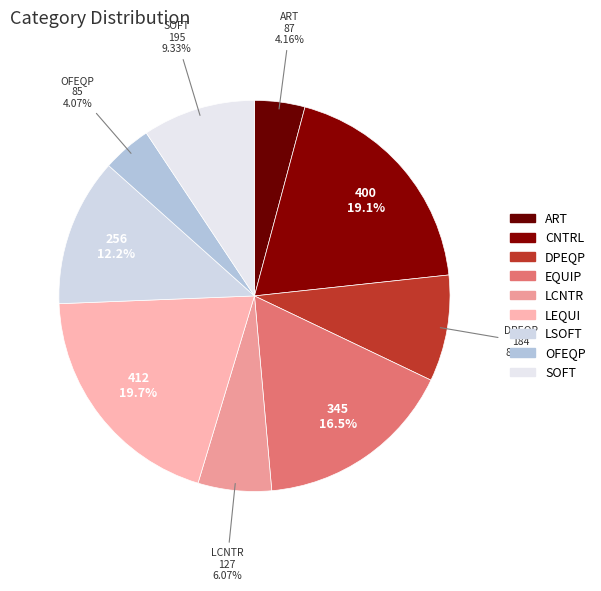

Count the number of slices in the pie.

9